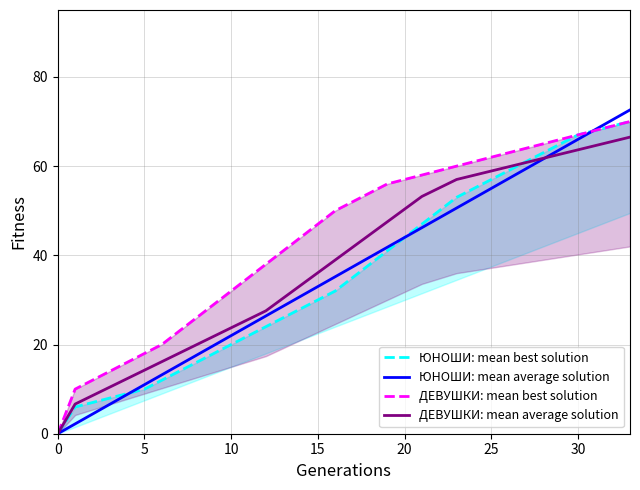

Which category has the highest value in the ДЕВУШКИ: mean best solution series?

33